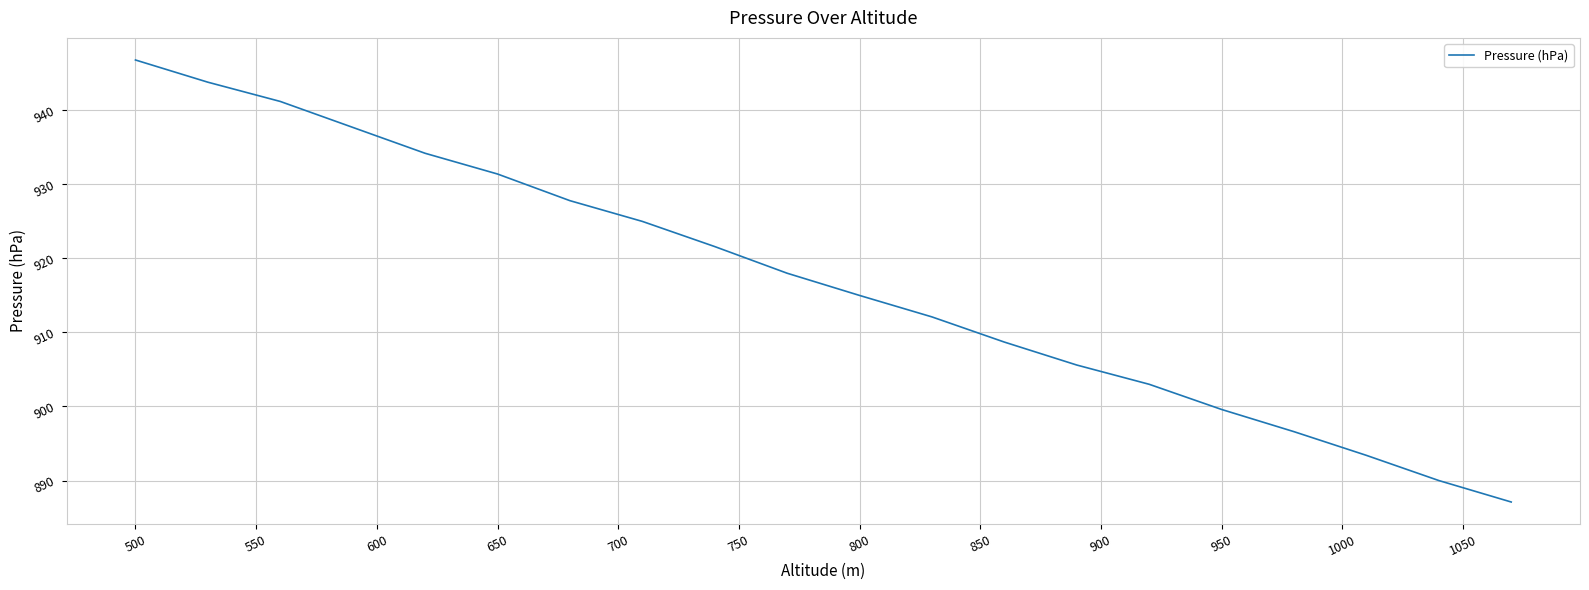

What is the greatest value displayed?

946.8